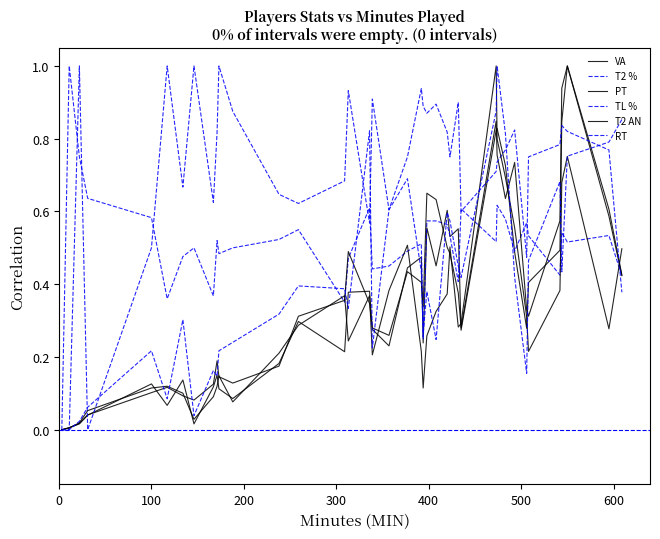

Where do T2 AN and VA first cross each other?

100 and 200